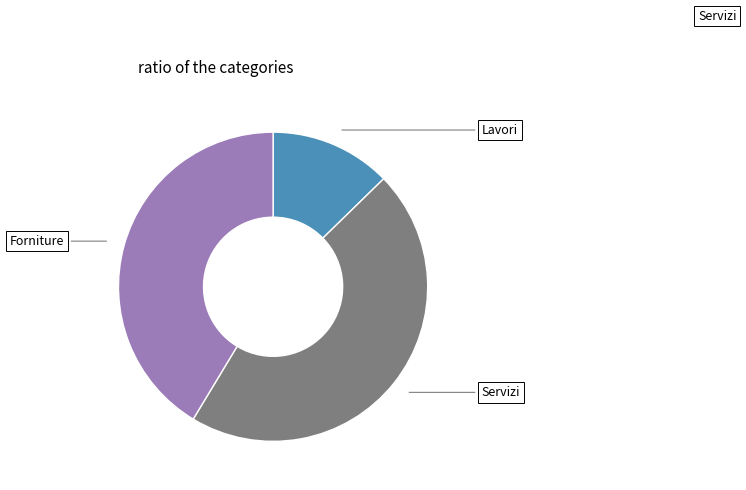

Does any single category account for the majority?

No